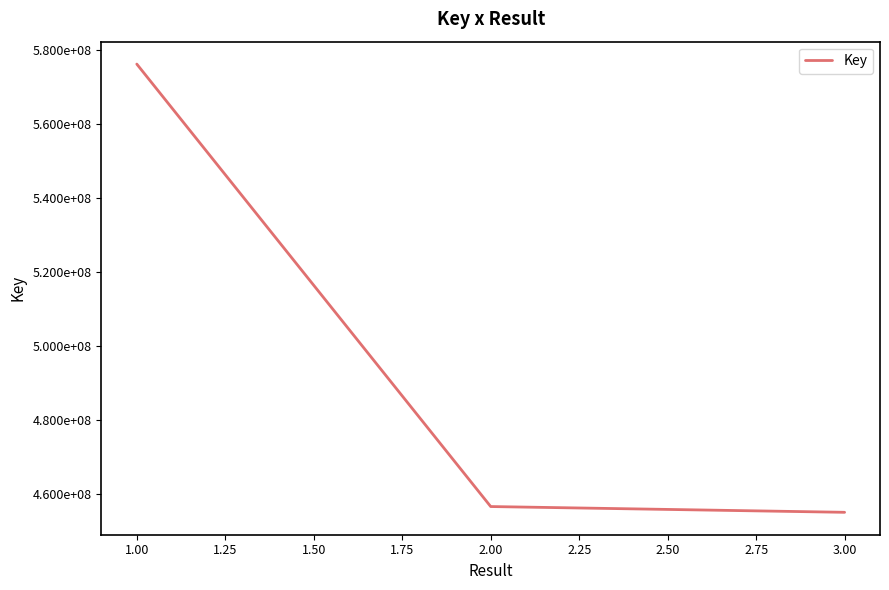

Does the chart display data point markers on the line(s)?

No